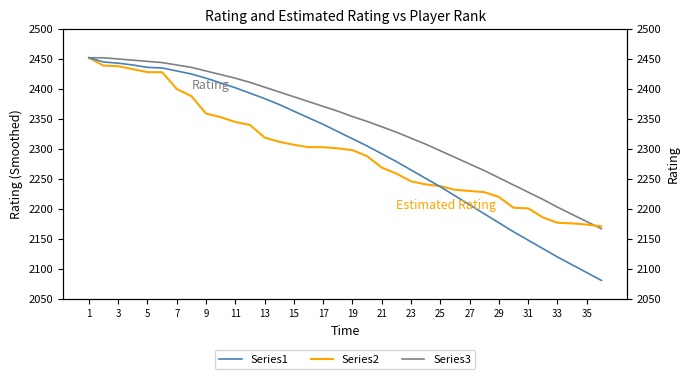

True or false: Series3 has a value of 2203 at 33.

True